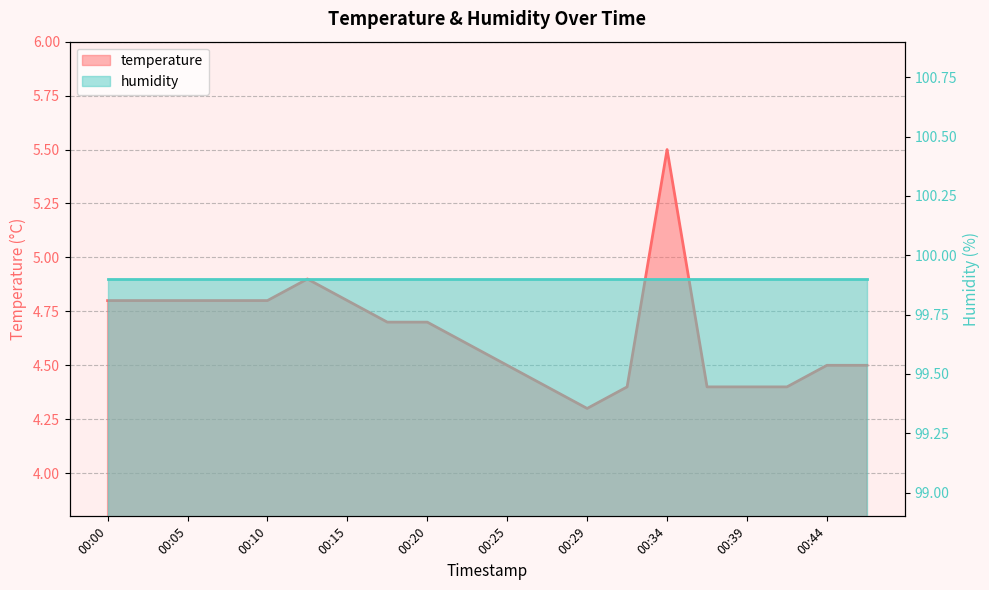

Reading right to left, transcribe all the data shown in this chart.

4.5	4.5	4.4	4.4	4.4	5.5	4.4	4.3	4.4	4.5	4.6	4.7	4.7	4.8	4.9	4.8	4.8	4.8	4.8	4.8